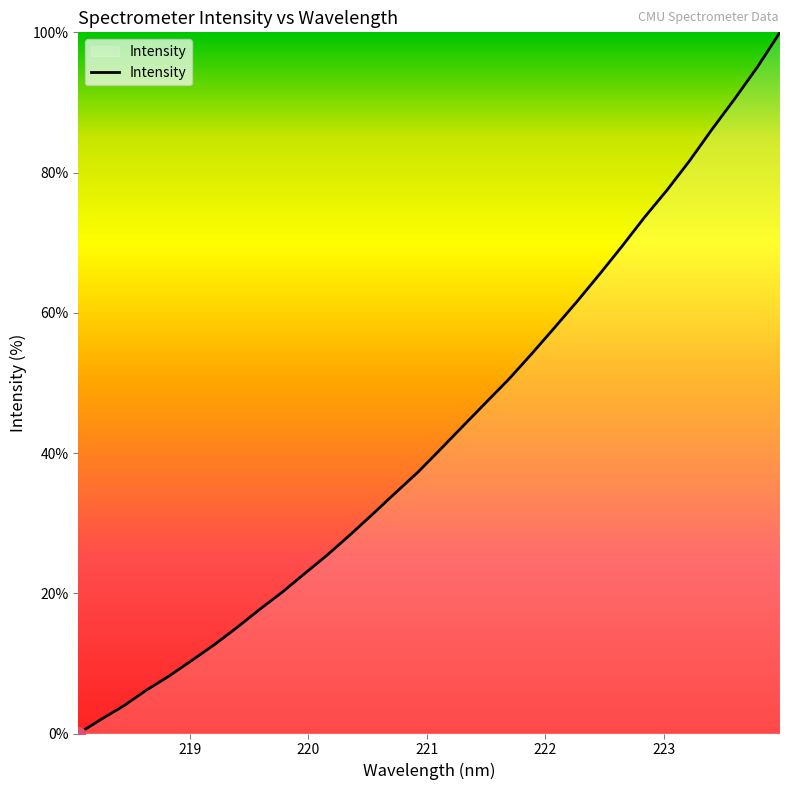

Reading left to right, what are all the values shown in this chart?

0.0	2.0	4.0	6.2	8.2	10.4	12.7	15.1	17.7	20.2	22.8	25.5	28.4	31.3	34.3	37.3	40.6	43.9	47.2	50.5	54.1	57.8	61.5	65.4	69.4	73.6	77.5	81.7	86.2	90.5	95.0	100.0